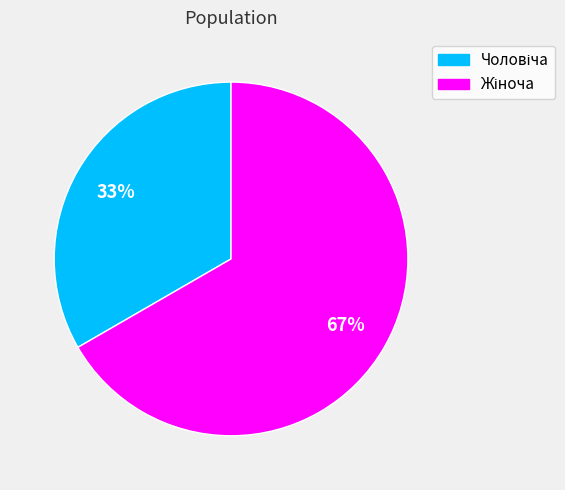

Is there a majority slice in this chart?

Yes